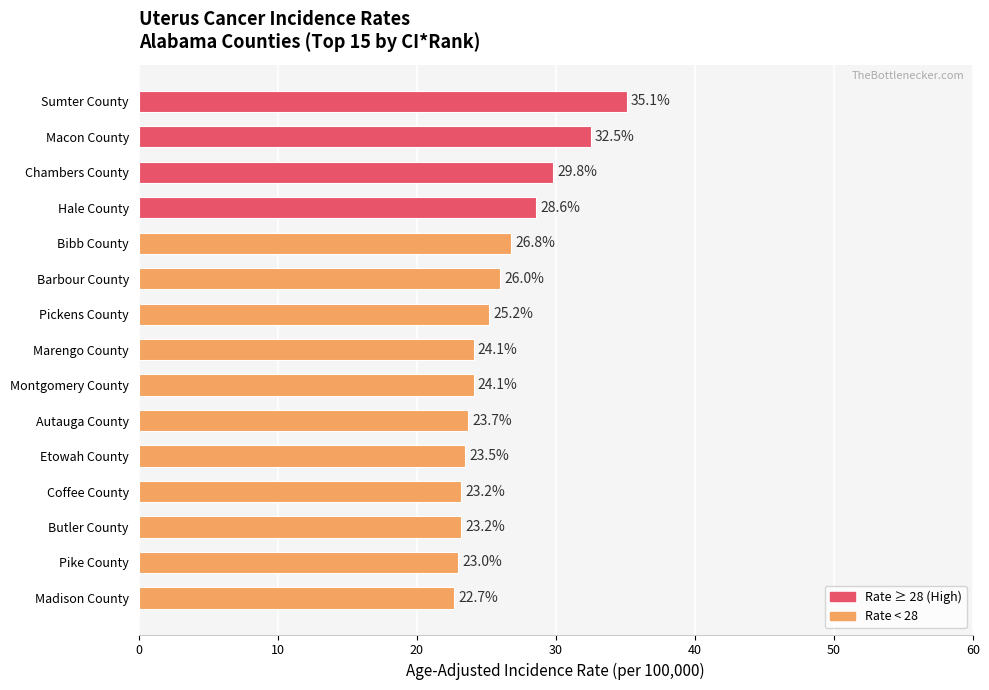

True or false: the data shows 35.4 at Bibb County.

False